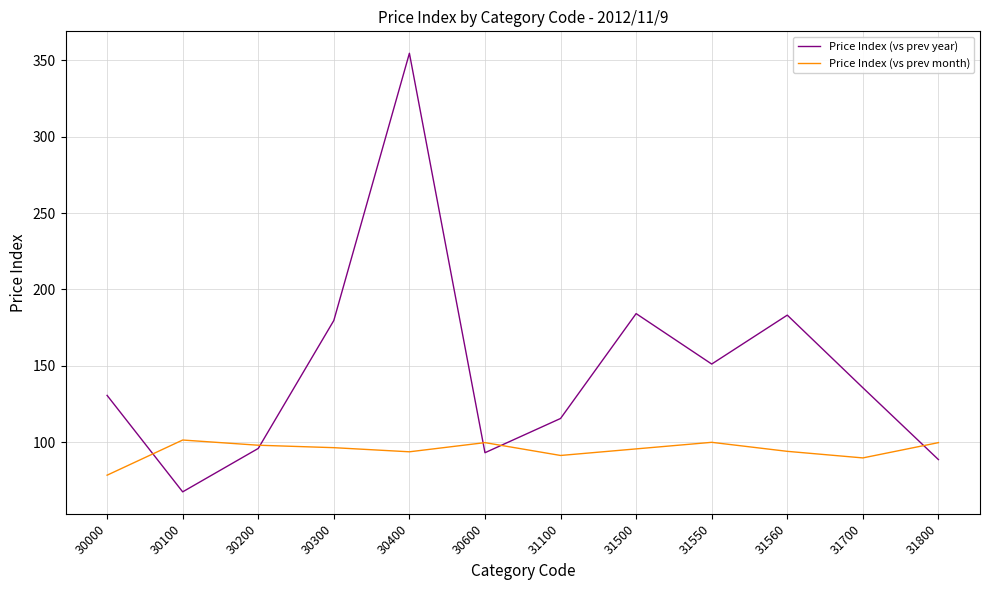

What is the difference between the maximum and minimum values in the Price Index (vs prev year) series?

286.9